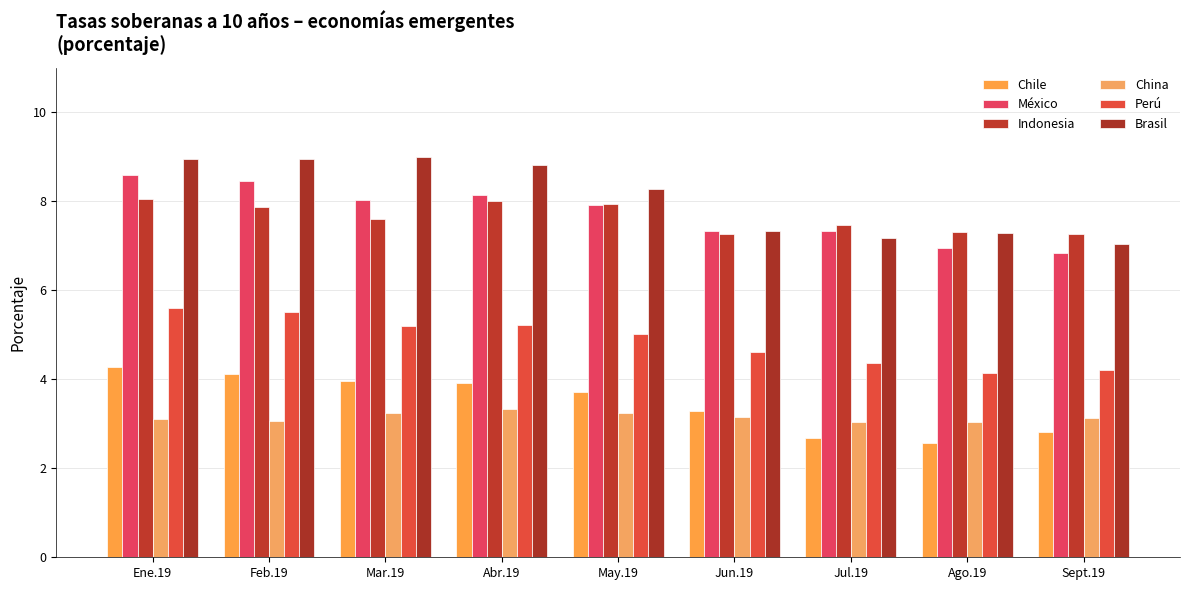

Which category has the highest value across all series?

Mar.19